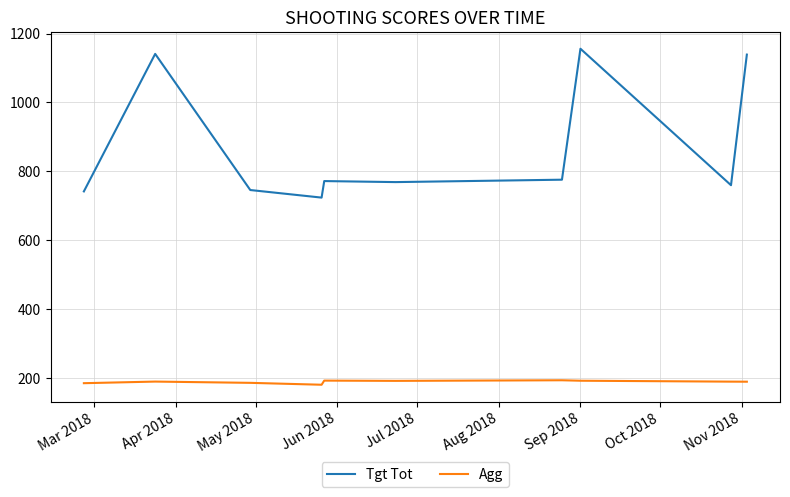

Which series has the widest spread of values?

Tgt Tot